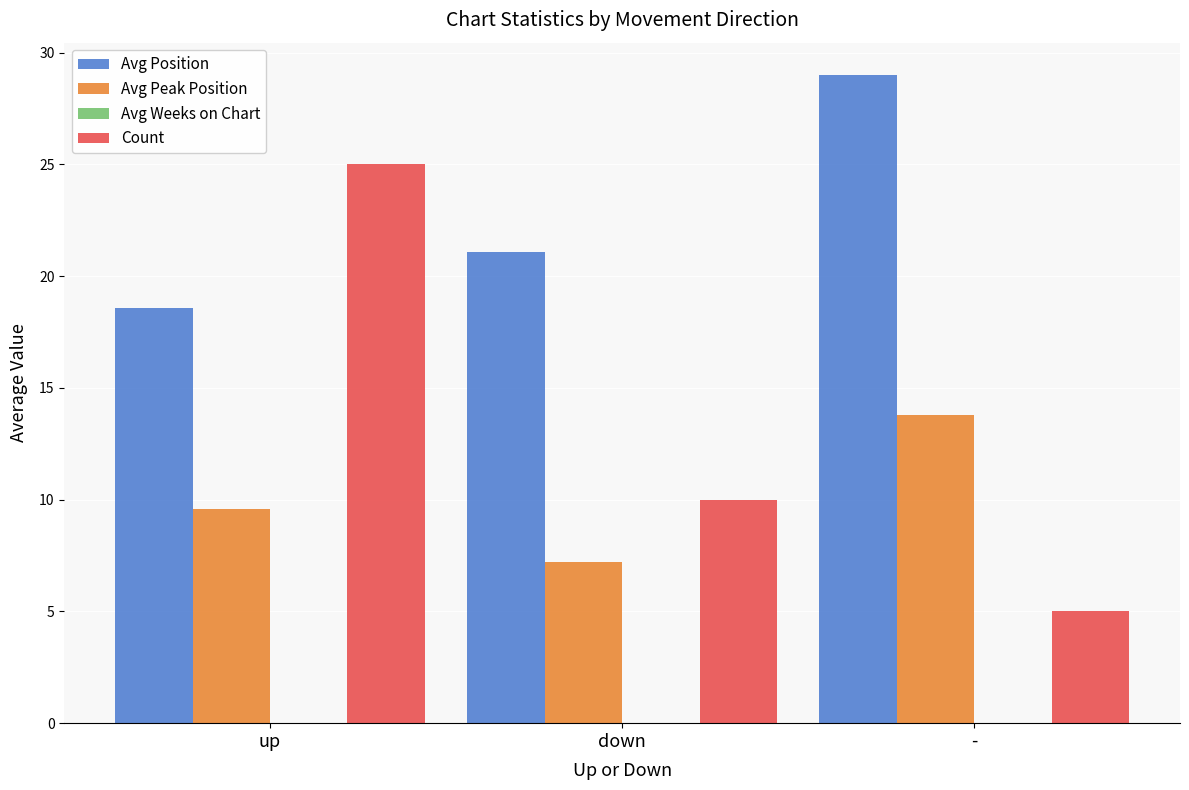

Reading right to left, transcribe all the data shown in this chart.

Avg Position: 29.0	21.1	18.6
Avg Peak Position: 13.8	7.2	9.6
Count: 5.0	10.0	25.0